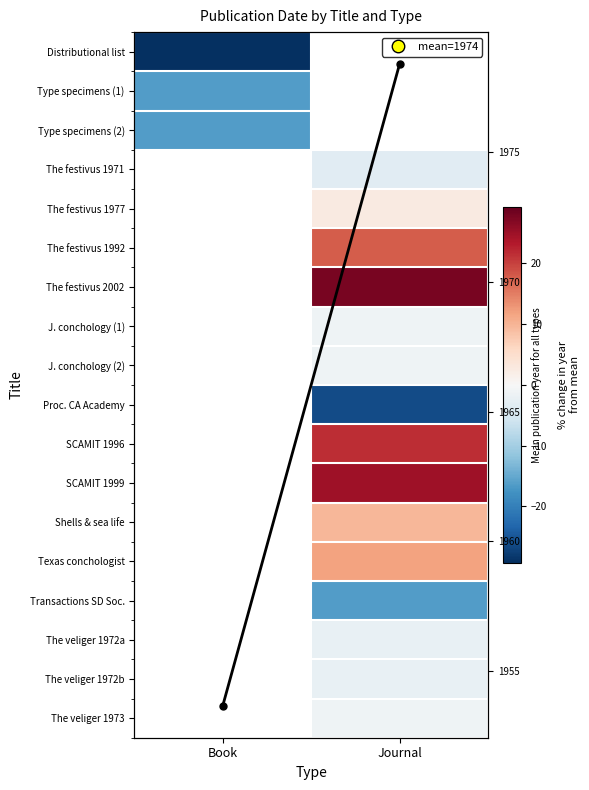

True or false: The veliger 1972b has a value of -3.4 at Journal.

False